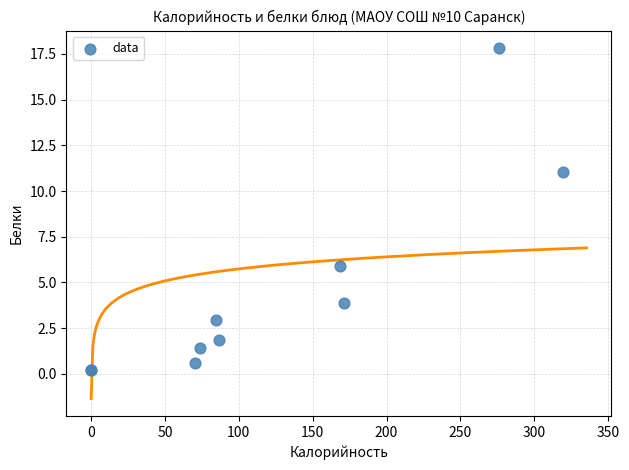

What Y value in the scatter plot is closest to 9?

11.0